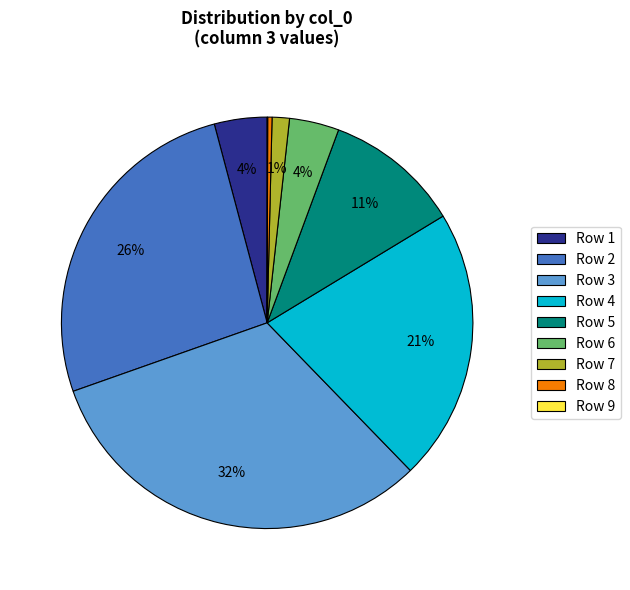

Is the sum of Row 6 and Row 2 greater than half?

No